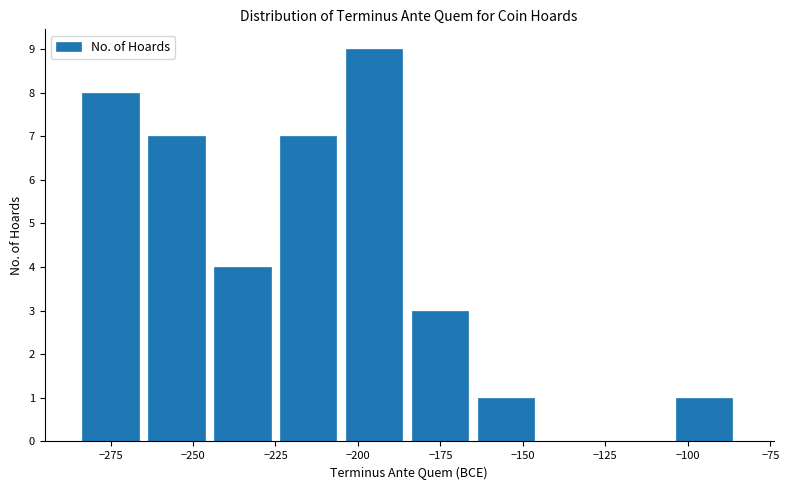

Over which range of the x-axis is the bar tallest?

-205 to -185